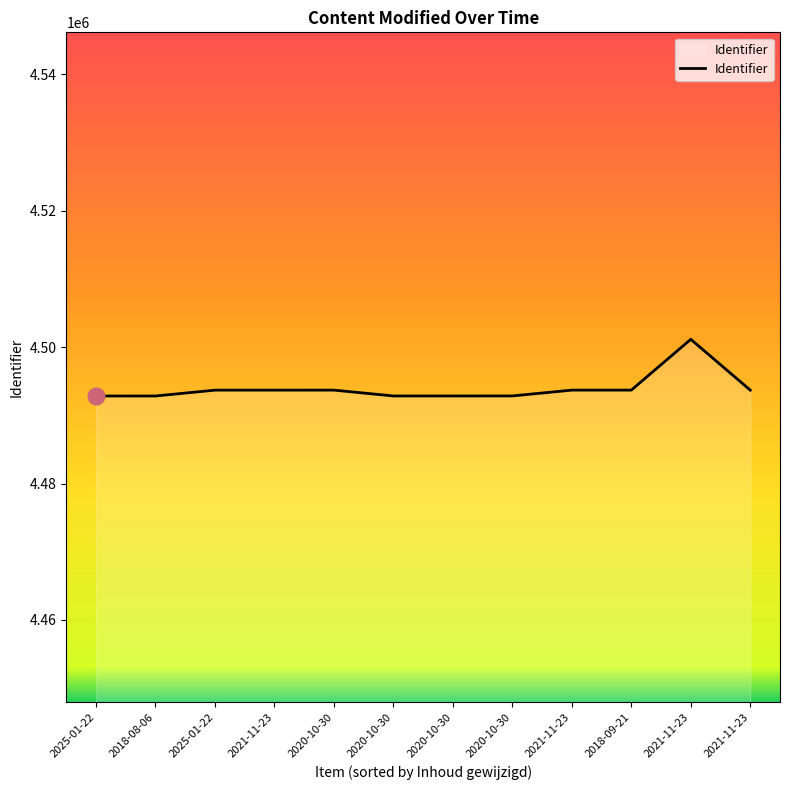

Where is the first local minimum?

2020-10-30